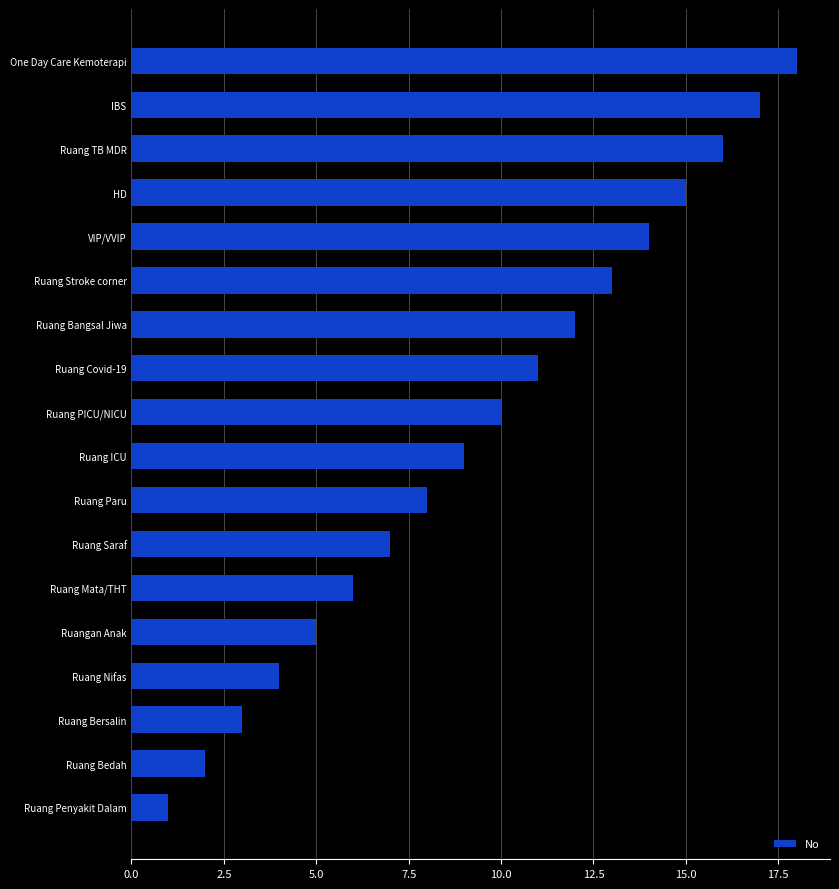

Is it true that the value at Ruang PICU/NICU is 16?

False